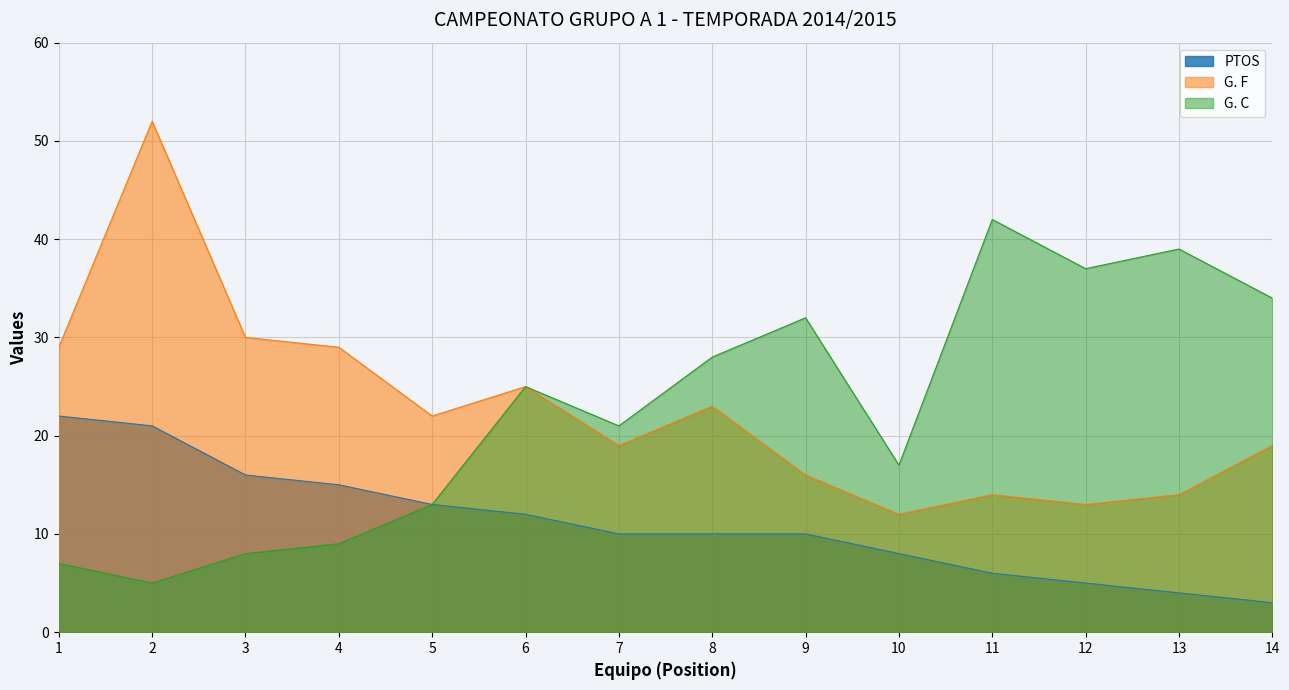

Where is the first local minimum for G. F?

5